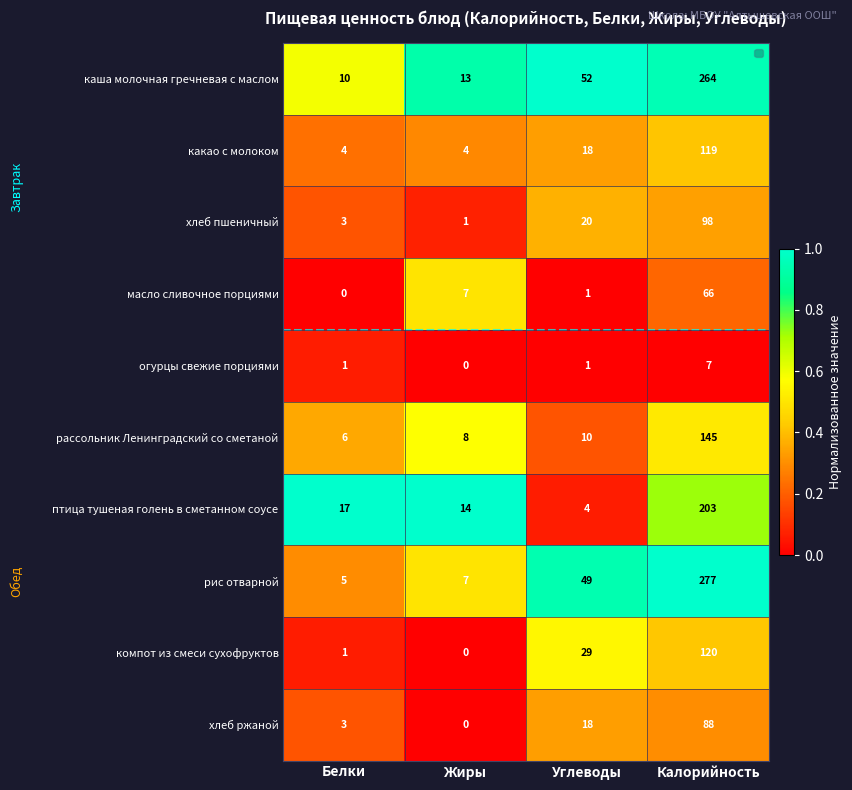

What value does the рассольник Ленинградский со сметаной series have at Калорийность, to the nearest 5?

145